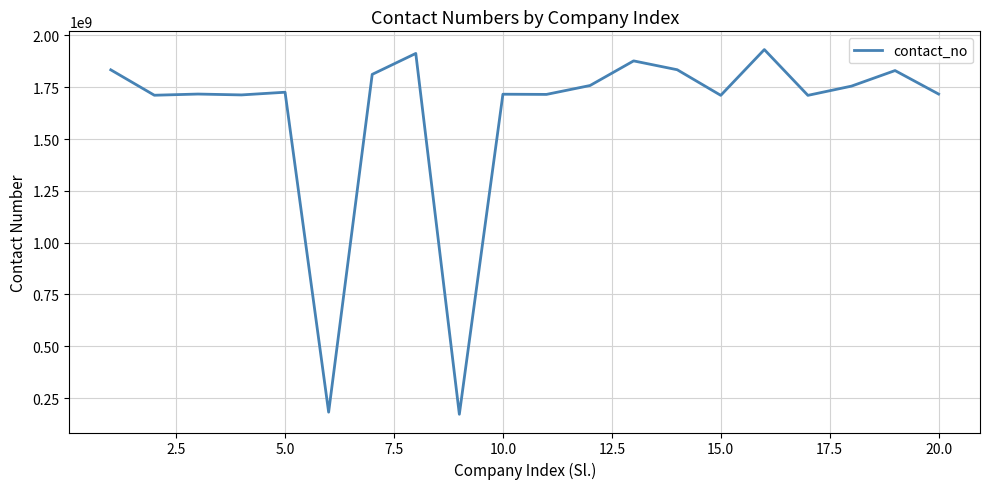

Is this an area chart (filled region under the line)?

No